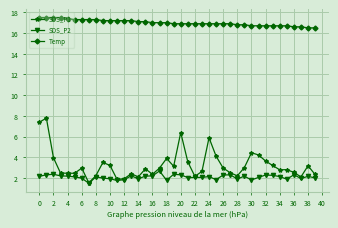

What is the difference between the maximum and second lowest values in the SDS_P2 series?

0.9